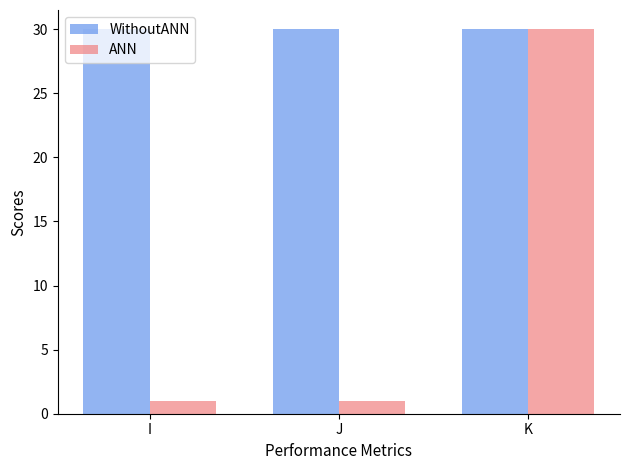

What is the total value across all series at I?

31